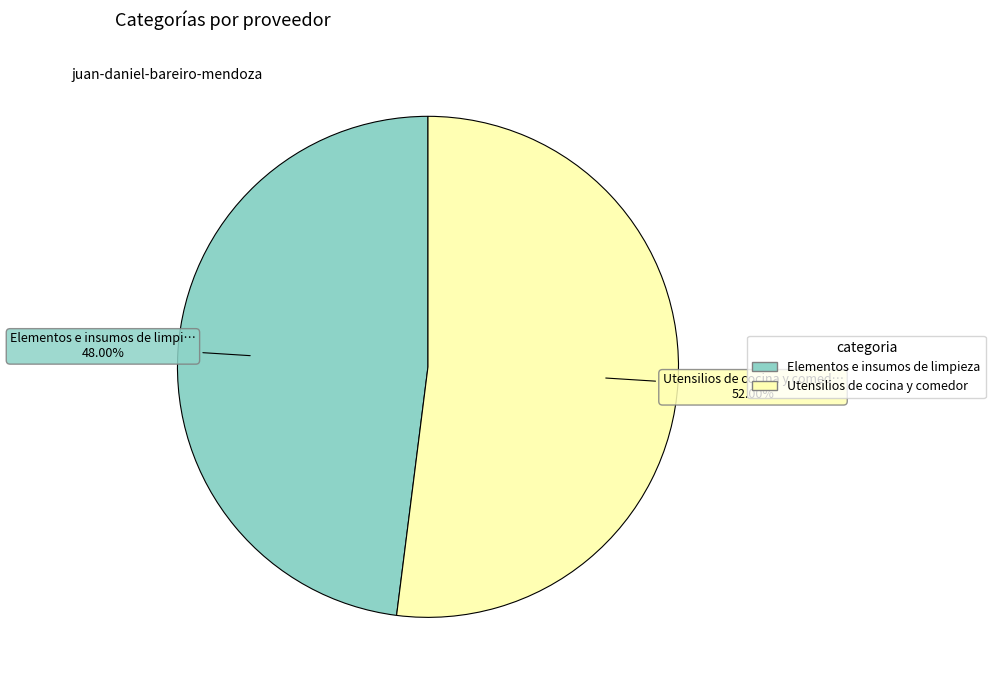

To the nearest percent, what percentage of the pie is Elementos e insumos de limpieza?

48%